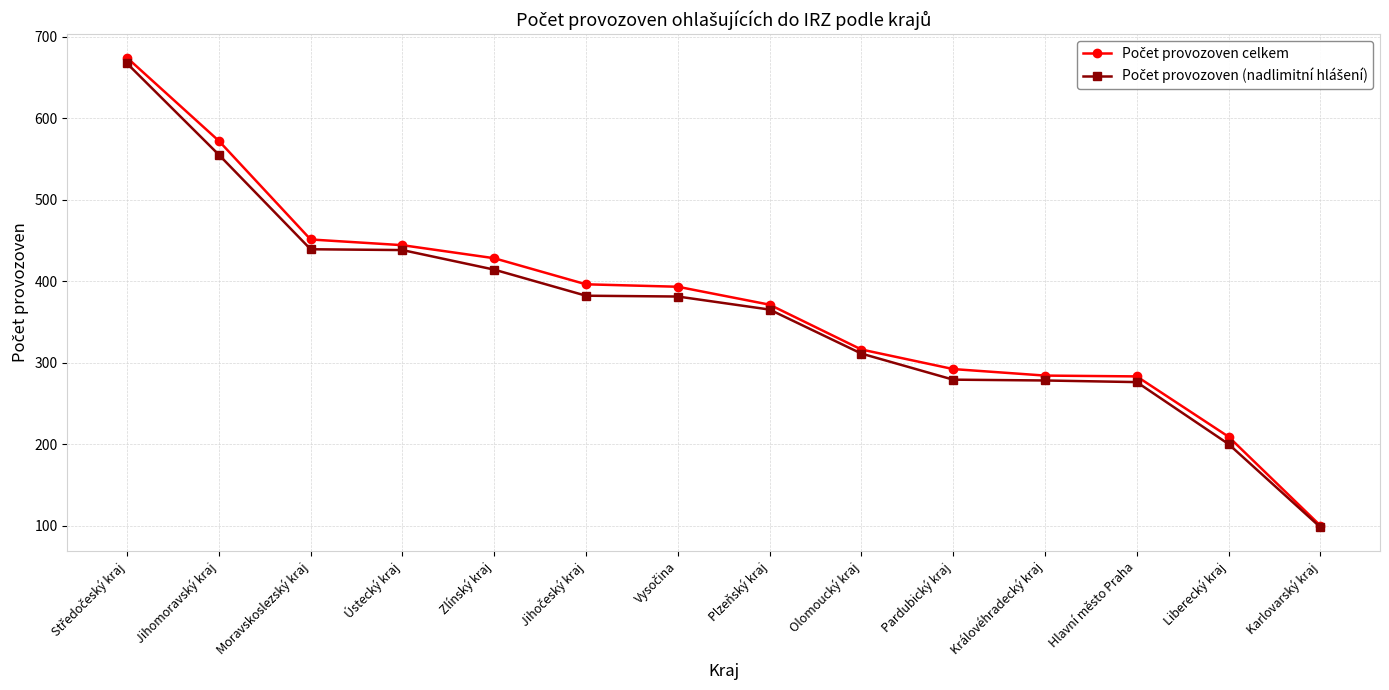

What is the maximum value shown in the chart?

674